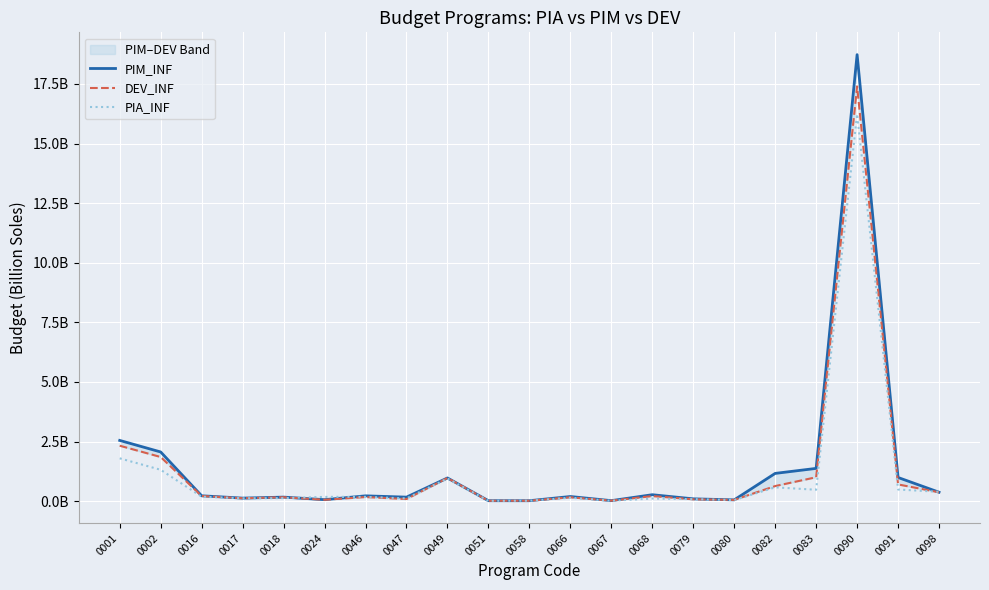

Does the chart display data point markers on the line(s)?

No